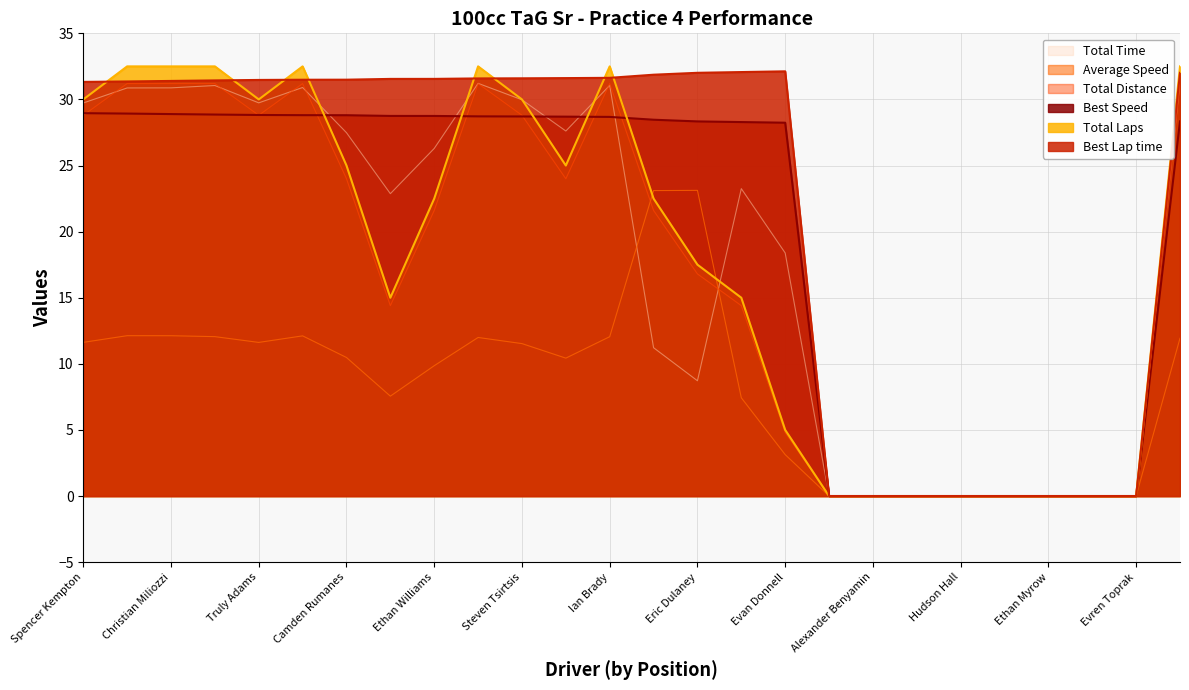

Between Alexander Benyamin and Jason Little, which is larger?

Alexander Benyamin